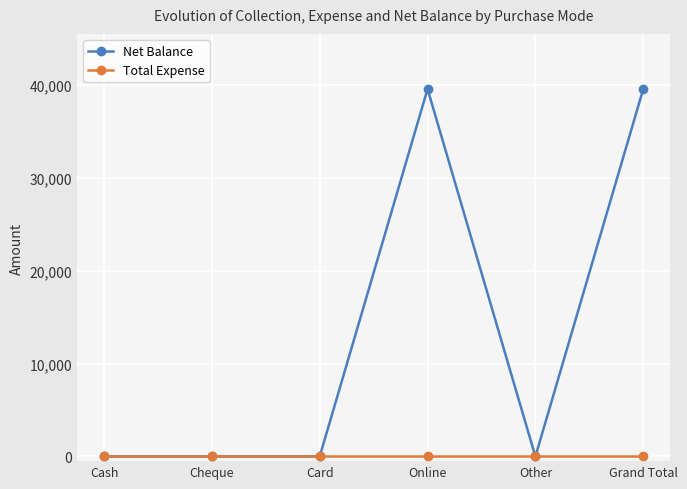

How many lines are shown in the chart?

2